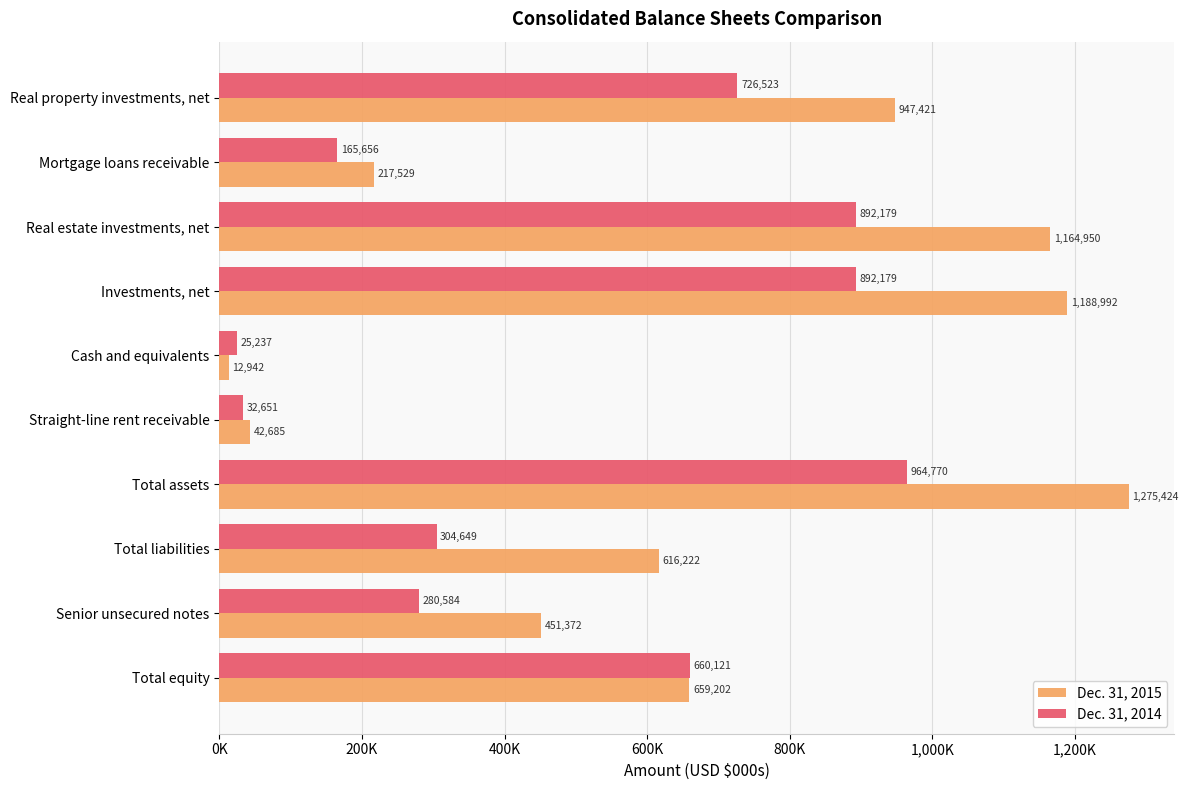

What are all the series names shown in the legend?

Dec. 31, 2015, Dec. 31, 2014